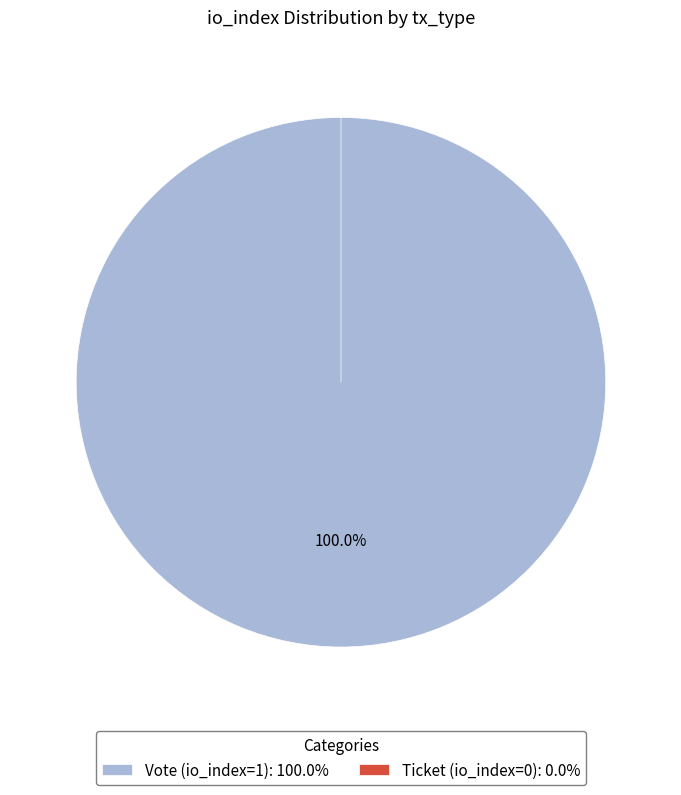

To the nearest percent, what portion does Vote (io_index=1) represent?

100%